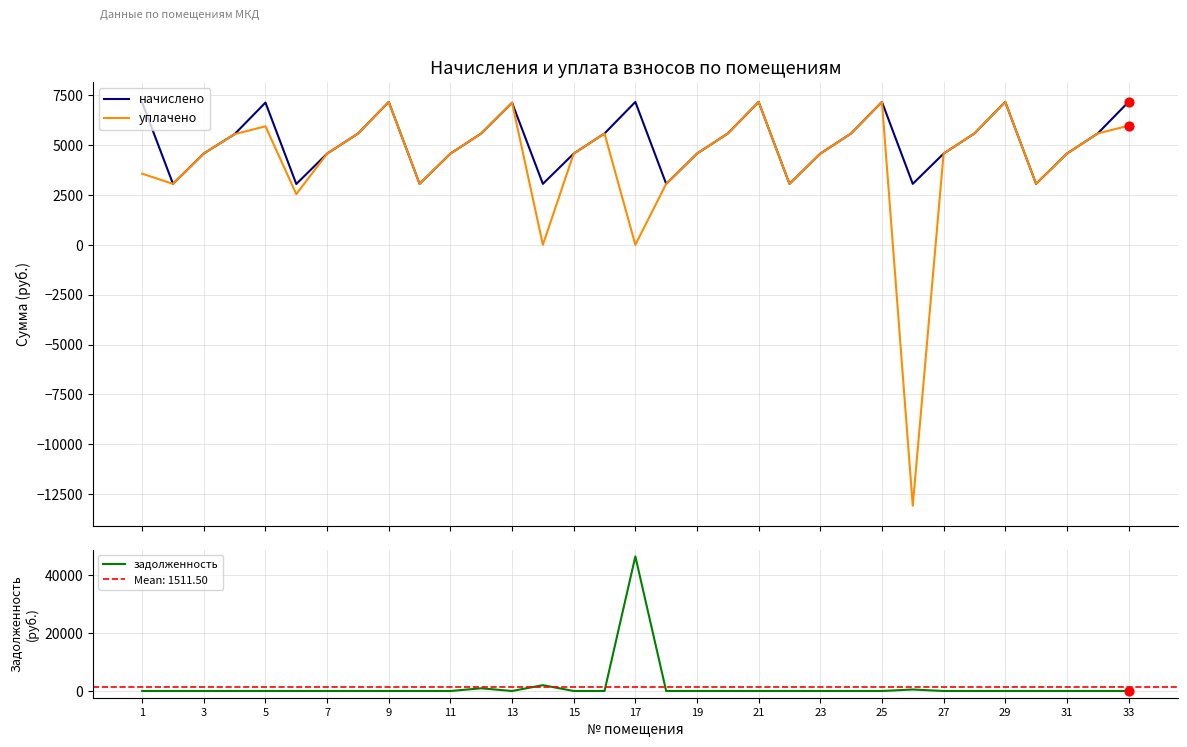

Which series has the largest Y range (max minus min)?

задолженность